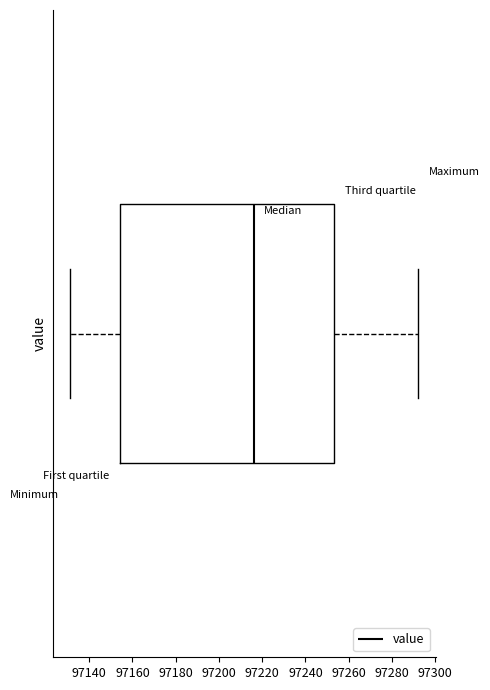

Where does the median line of the box sit on the x-axis? The values are not printed on the chart, so give them approximately, as read against the axis.

97216